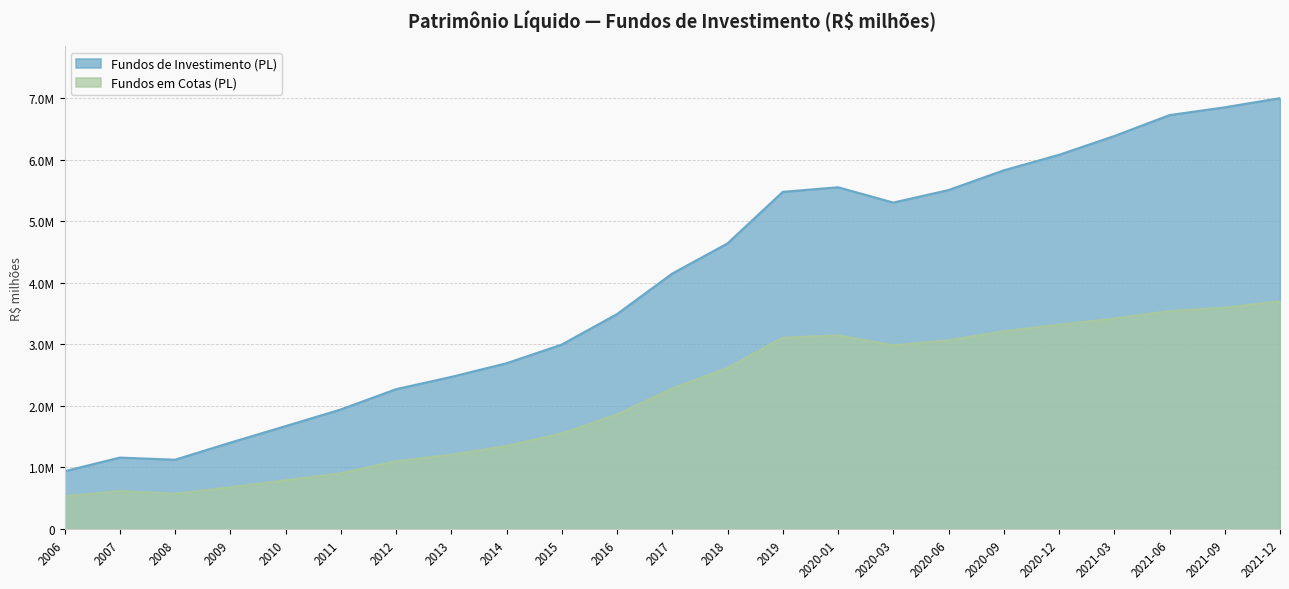

How many lines are shown in the chart?

2